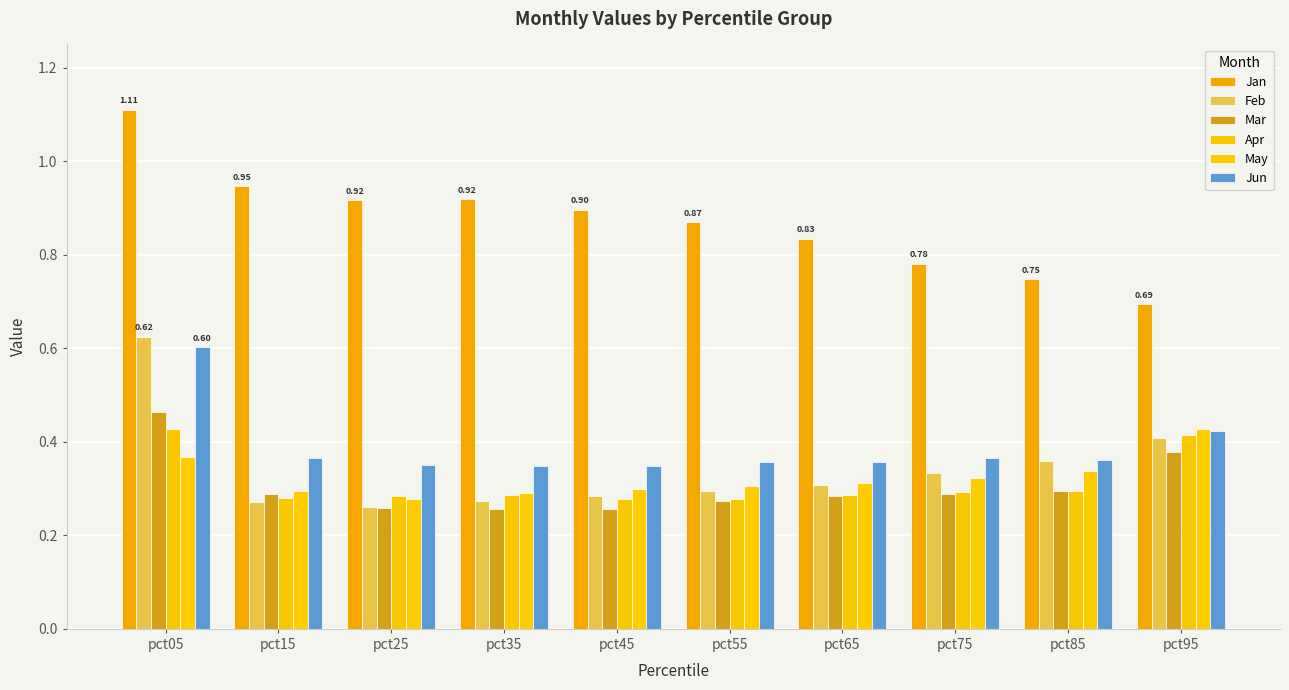

Which series has the largest total across all categories?

Jan